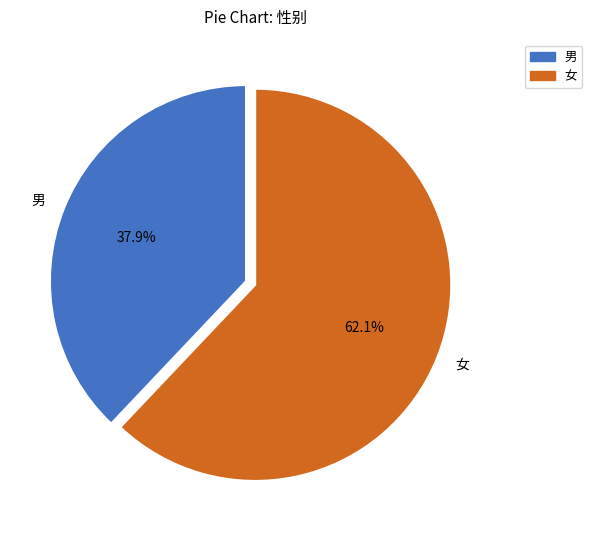

Which slice is the smallest?

男